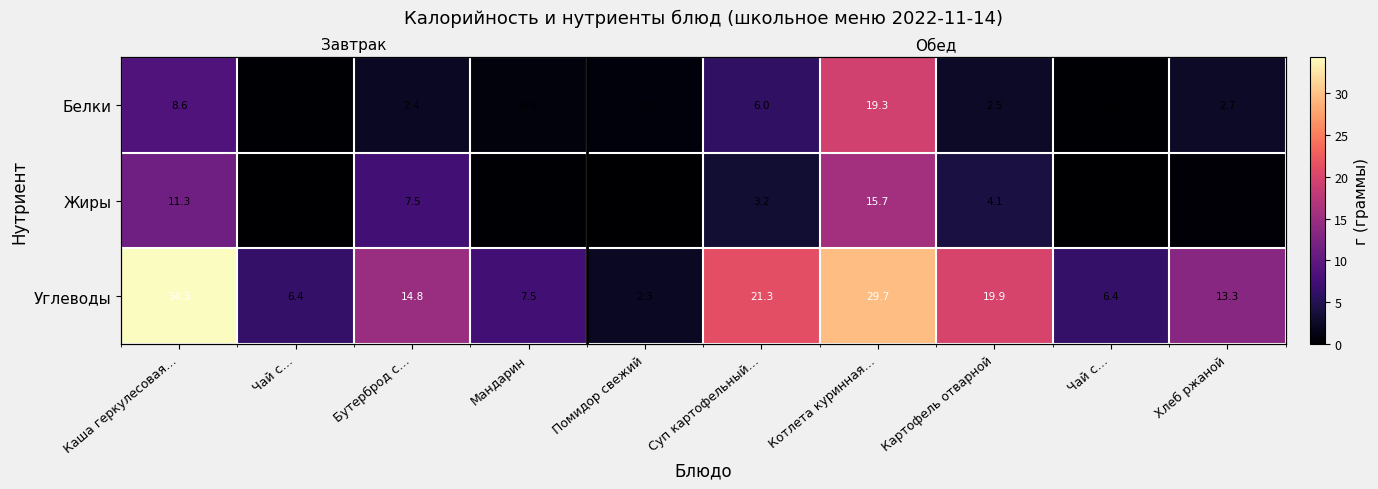

Which series changed the most between Помидор свежий and Картофель отварной?

Углеводы